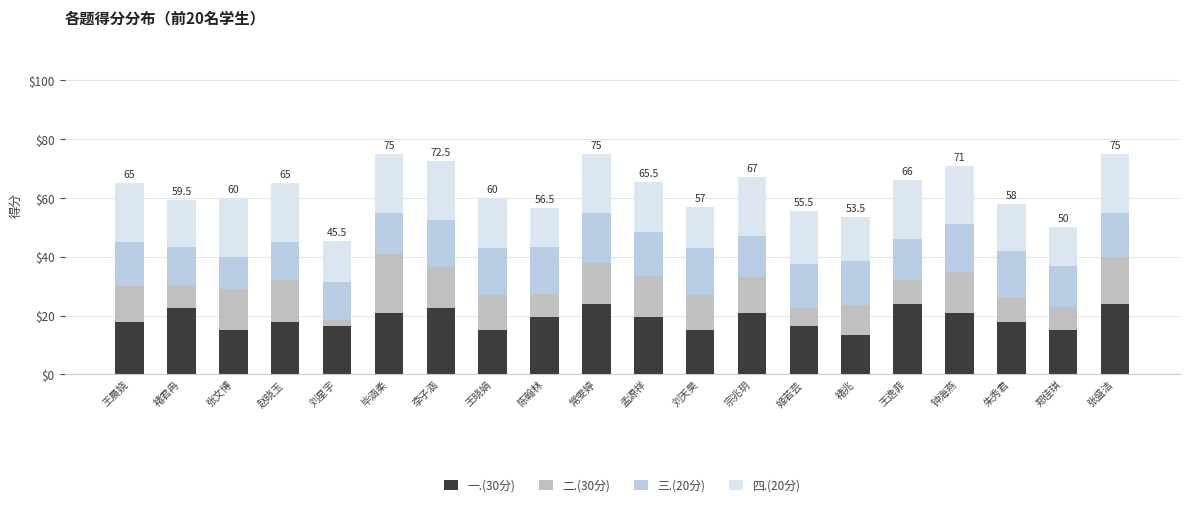

How many data points does each series have?

20